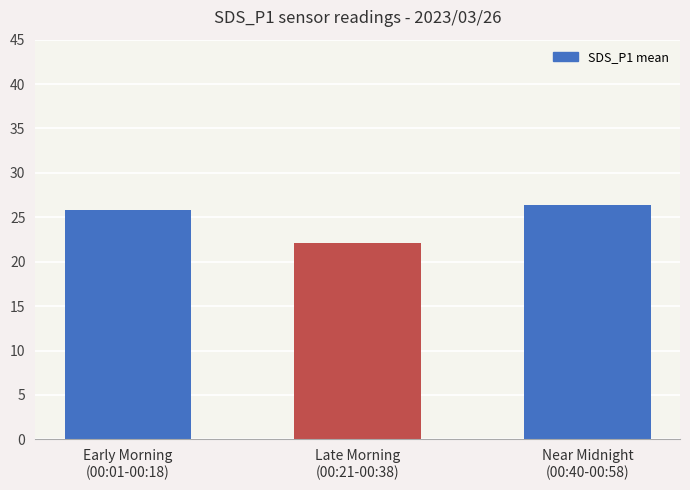

List the labels in order of value, largest first.

Near Midnight
(00:40-00:58), Early Morning
(00:01-00:18), Late Morning
(00:21-00:38)